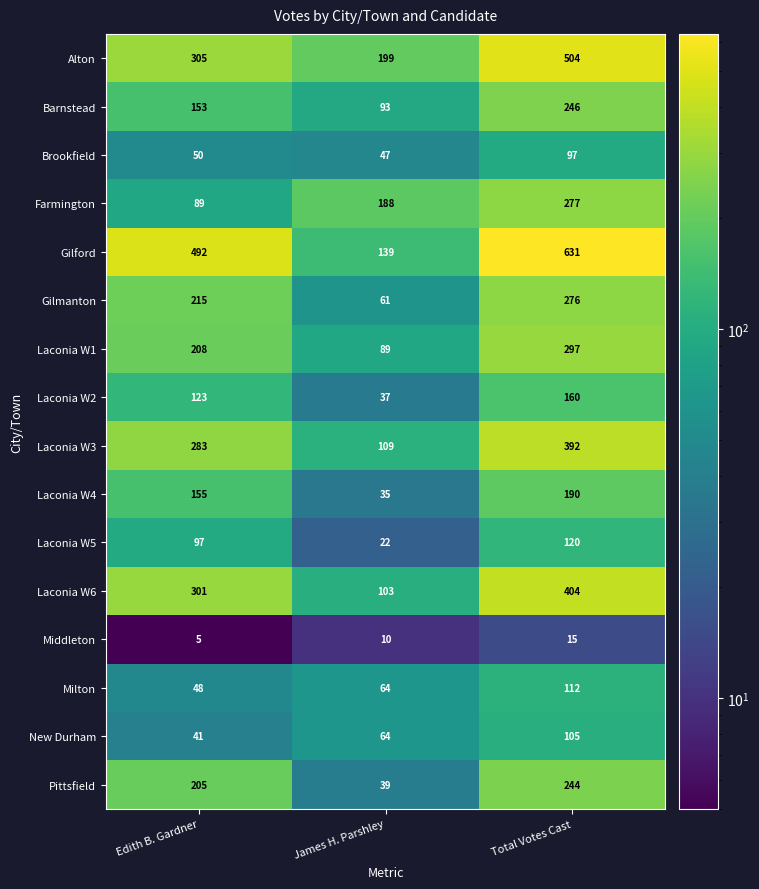

At which category is the sum across all series the highest?

Total Votes Cast